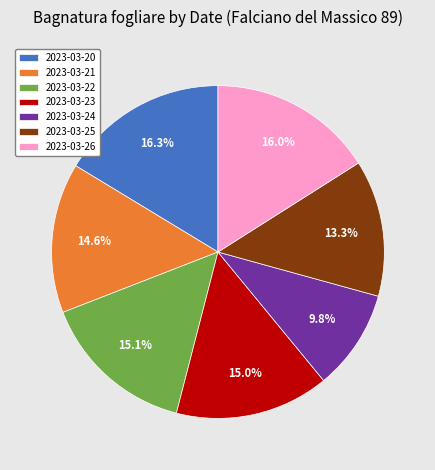

The 2023-03-23 slice represents 2% of the pie. True or false?

False